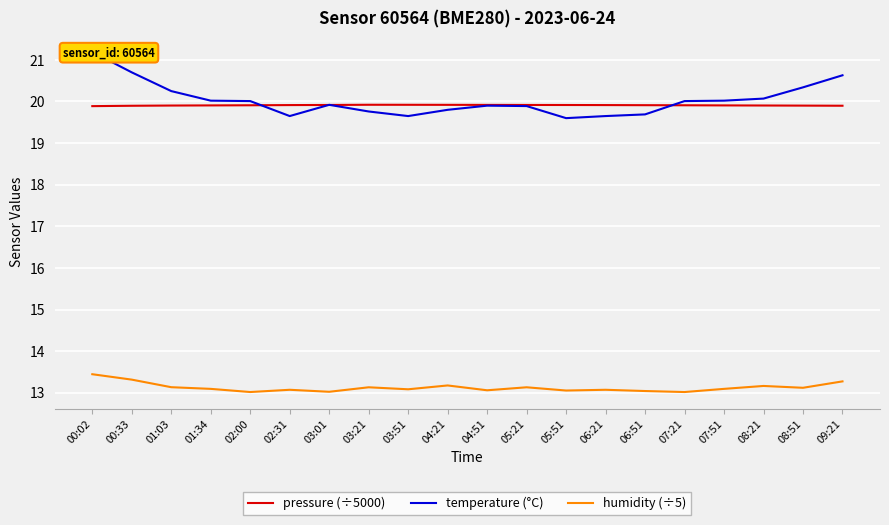

Reading left to right, transcribe all the data shown in this chart.

pressure (÷5000): 00:02=19.9	00:33=19.9	01:03=19.9	01:34=19.9	02:00=19.9	02:31=19.9	03:01=19.9	03:21=19.9	03:51=19.9	04:21=19.9	04:51=19.9	05:21=19.9	05:51=19.9	06:21=19.9	06:51=19.9	07:21=19.9	07:51=19.9	08:21=19.9	08:51=19.9	09:21=19.9
temperature (°C): 00:02=21.2	00:33=20.7	01:03=20.2	01:34=20.0	02:00=20.0	02:31=19.6	03:01=19.9	03:21=19.8	03:51=19.6	04:21=19.8	04:51=19.9	05:21=19.9	05:51=19.6	06:21=19.6	06:51=19.7	07:21=20.0	07:51=20.0	08:21=20.1	08:51=20.3	09:21=20.6
humidity (÷5): 00:02=13.4	00:33=13.3	01:03=13.1	01:34=13.1	02:00=13.0	02:31=13.1	03:01=13.0	03:21=13.1	03:51=13.1	04:21=13.2	04:51=13.1	05:21=13.1	05:51=13.1	06:21=13.1	06:51=13.0	07:21=13.0	07:51=13.1	08:21=13.2	08:51=13.1	09:21=13.3